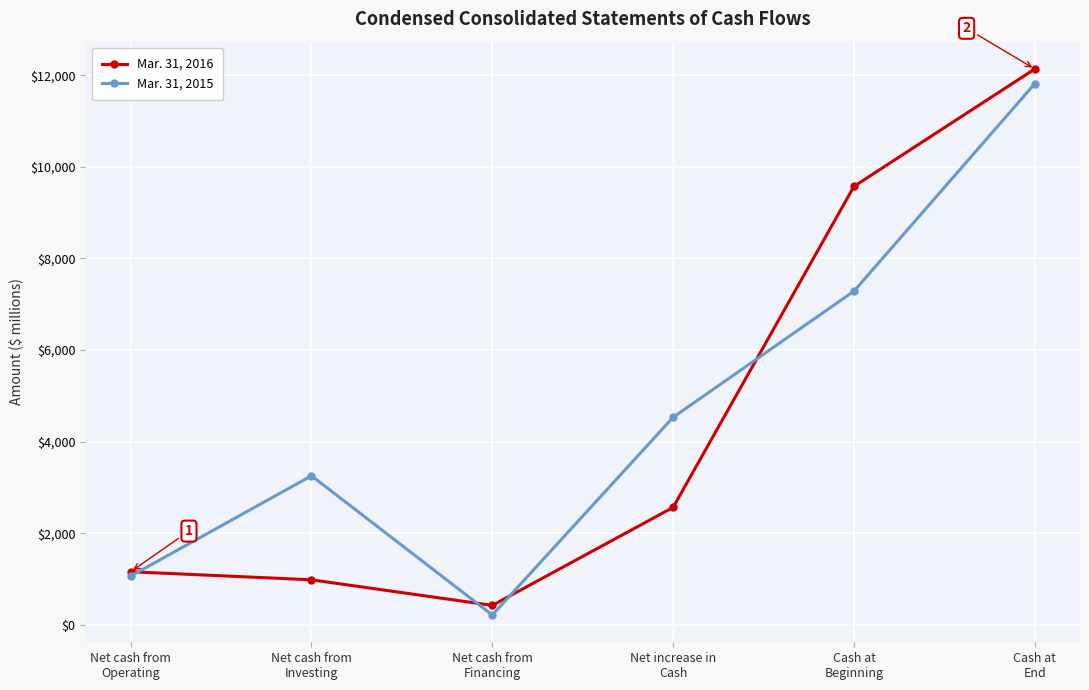

What is the difference between the second highest and minimum values in the Mar. 31, 2015 series?

7070